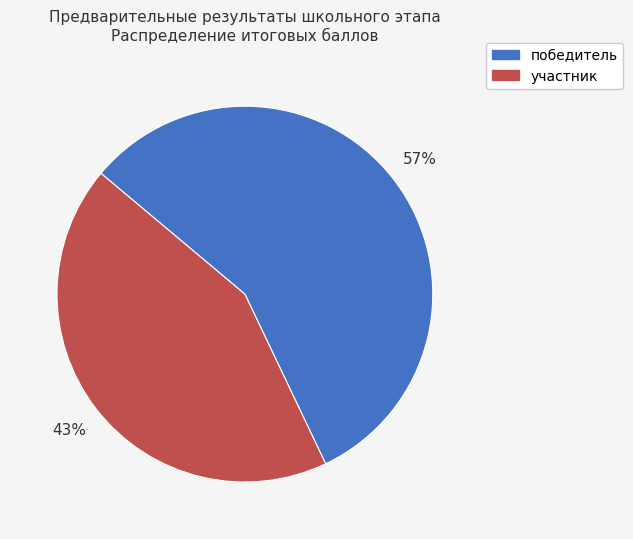

To the nearest percent, what is the difference between the largest and smallest slice percentages?

14%